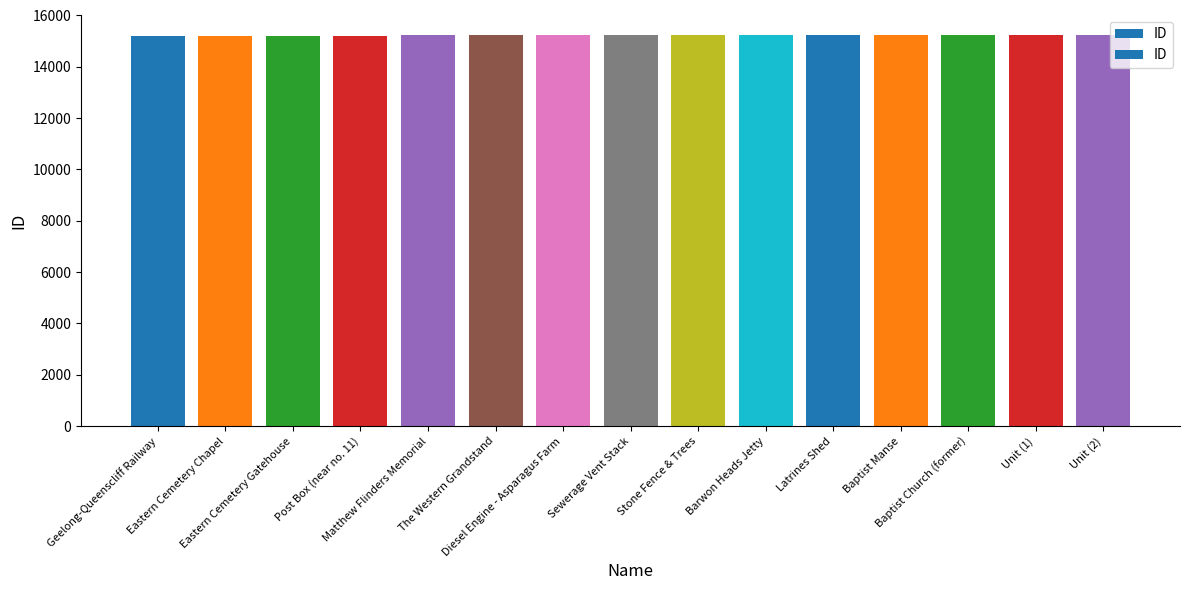

What is the label of the 5th bar from the left?

Matthew Flinders Memorial